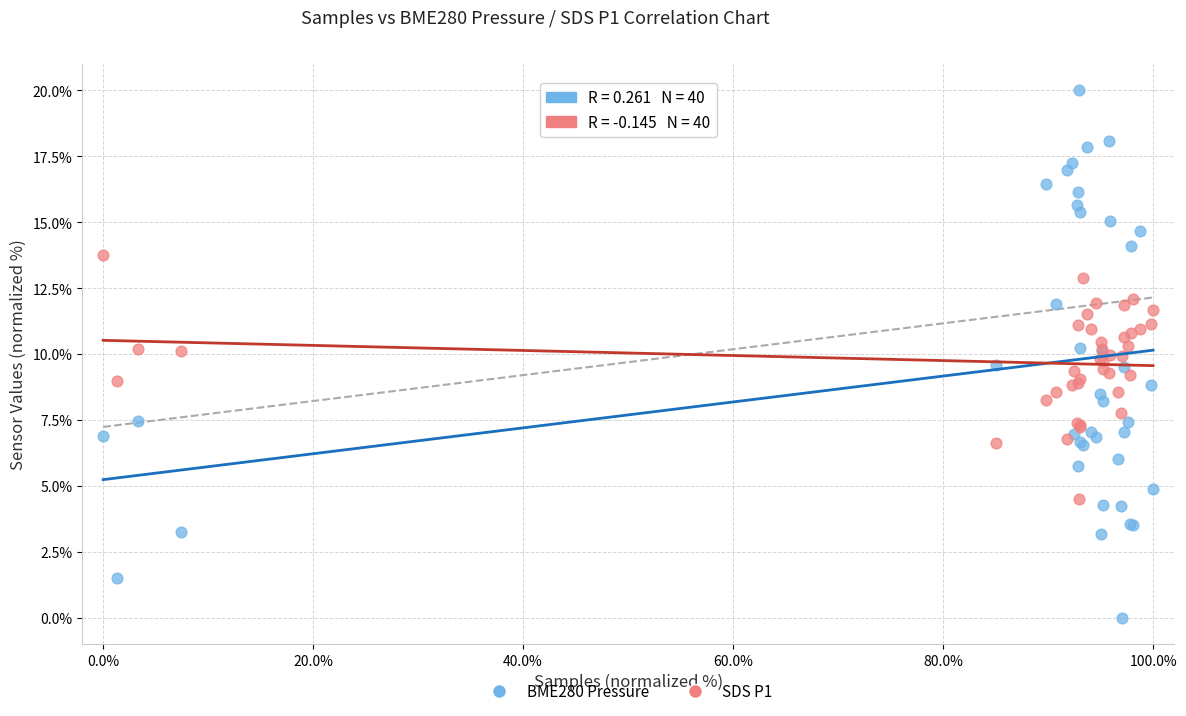

Which series contains the lowest Y value?

BME280 Pressure